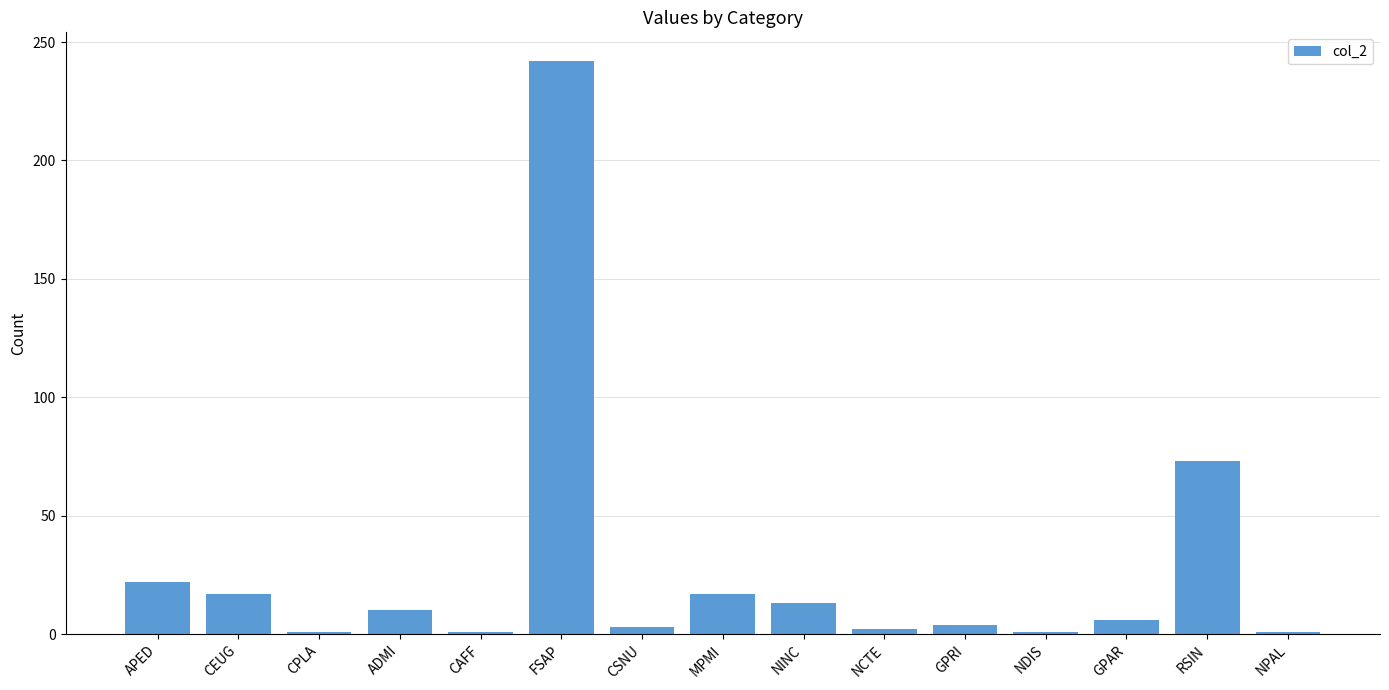

True or false: the data shows 17 at CEUG.

True